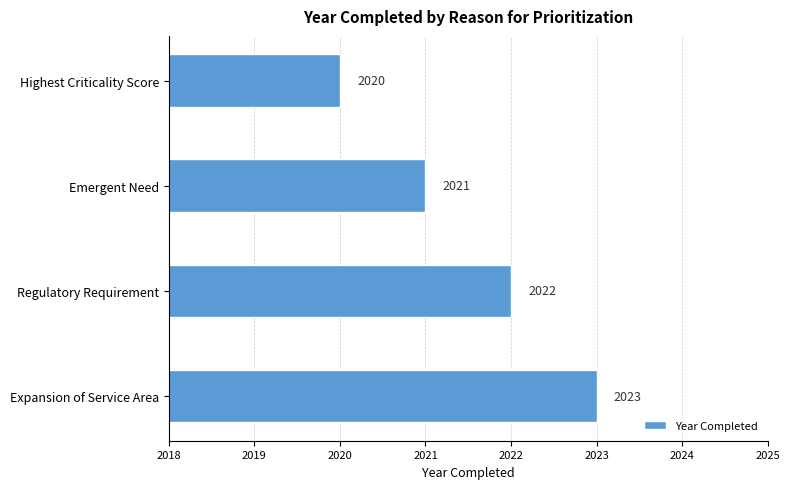

Reading bottom to top, list all the values displayed in this chart.

Expansion of Service Area=2023	Regulatory Requirement=2022	Emergent Need=2021	Highest Criticality Score=2020